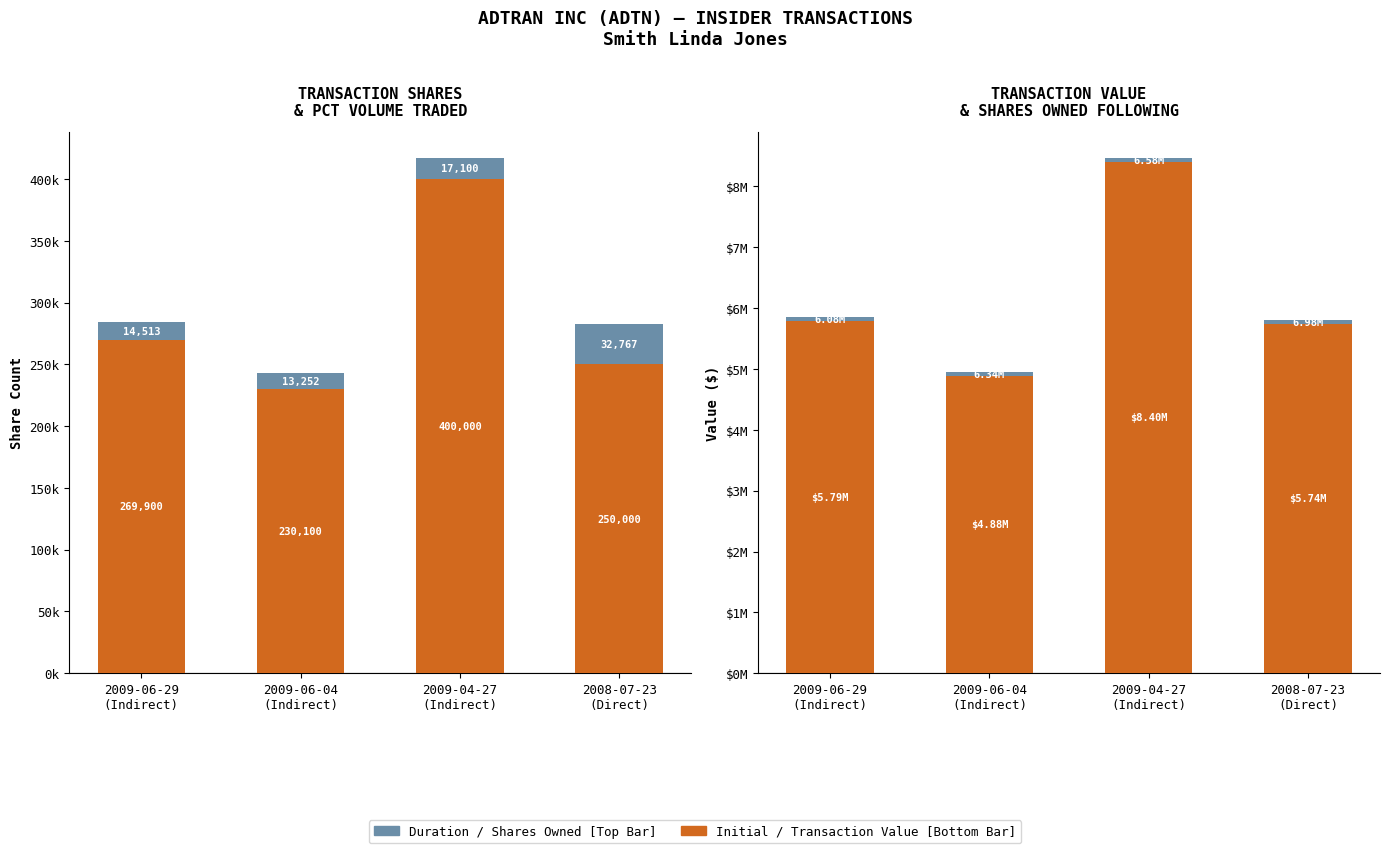

How many series are shown in this chart?

4